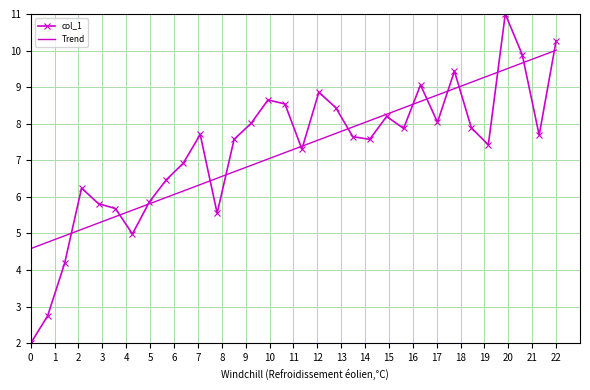

What is the difference between the second highest and second lowest values in the col_1 series?

7.5